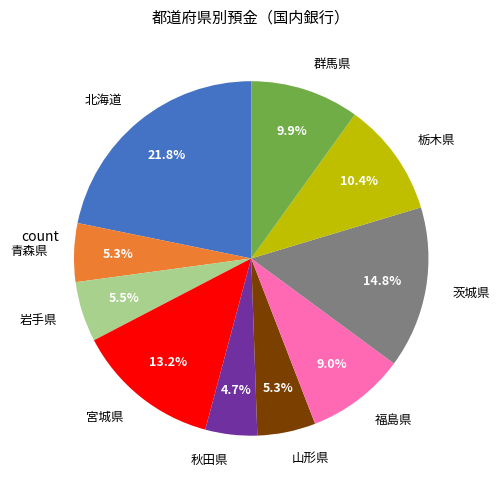

Is it true that 山形県 is 1% of the pie?

False